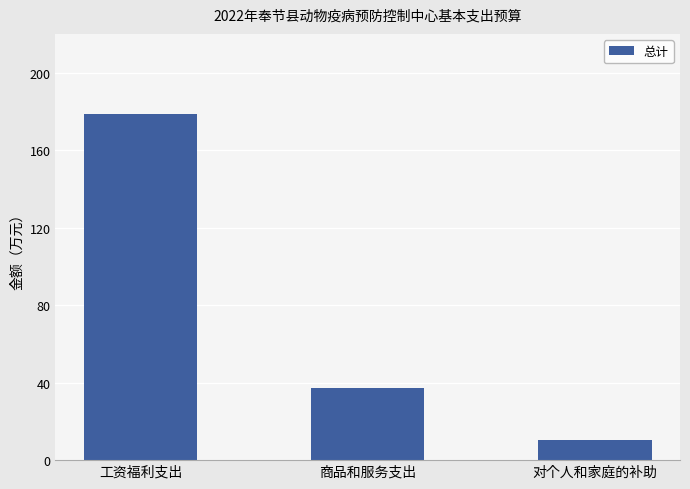

What is the value of the 1st bar from the left?

178.6